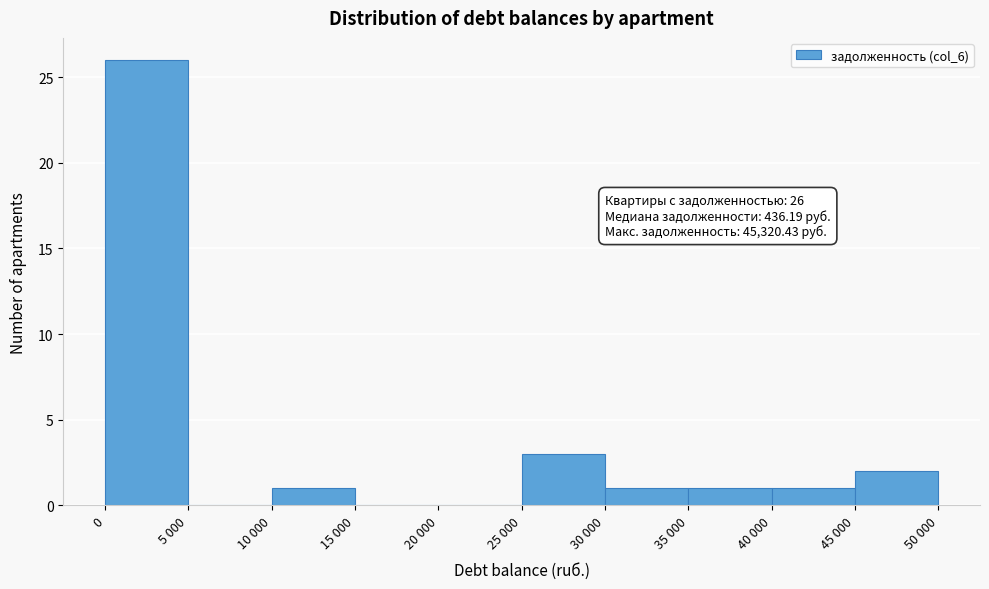

Reading right to left, what are all the values shown in this chart?

45 000=2	40 000=1	35 000=1	30 000=1	25 000=3	20 000=0	15 000=0	10 000=1	5 000=0	0=26